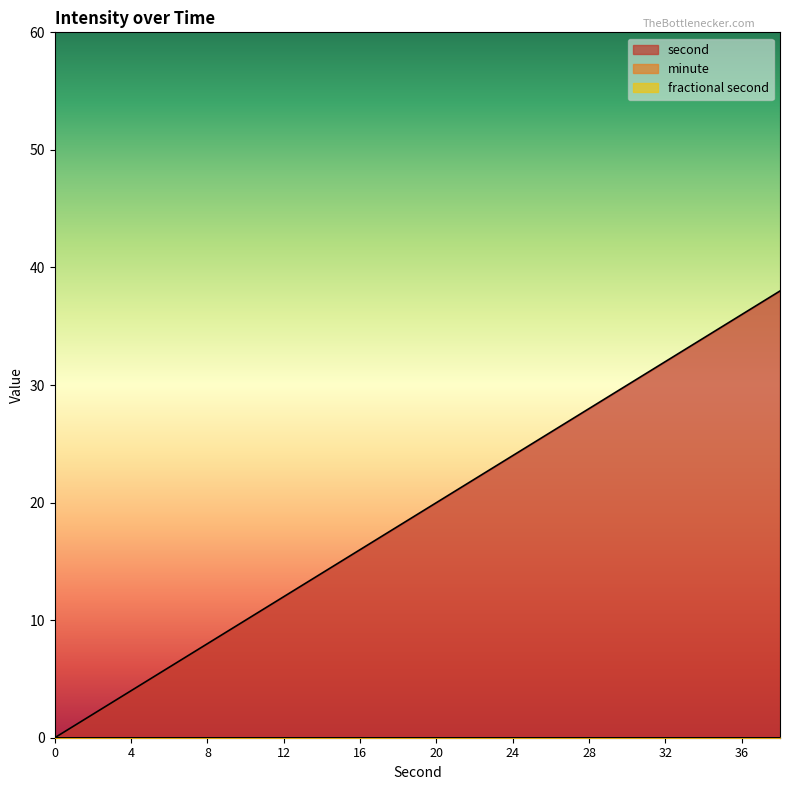

True or false: minute has more than 1 interior local peaks.

False